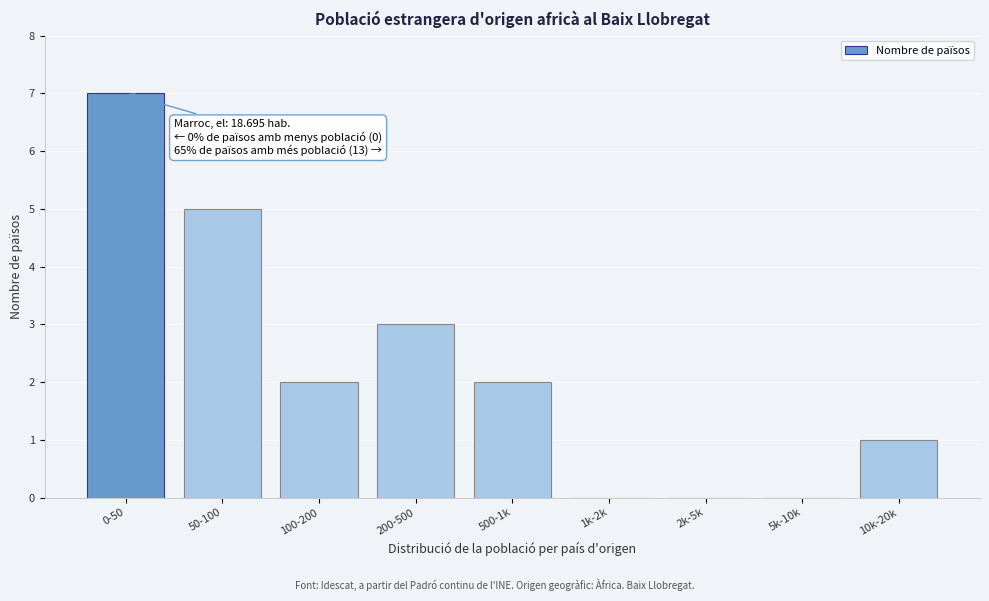

Reading left to right, what are all the values shown in this chart?

0-50=7	50-100=5	100-200=2	200-500=3	500-1k=2	1k-2k=0	2k-5k=0	5k-10k=0	10k-20k=1